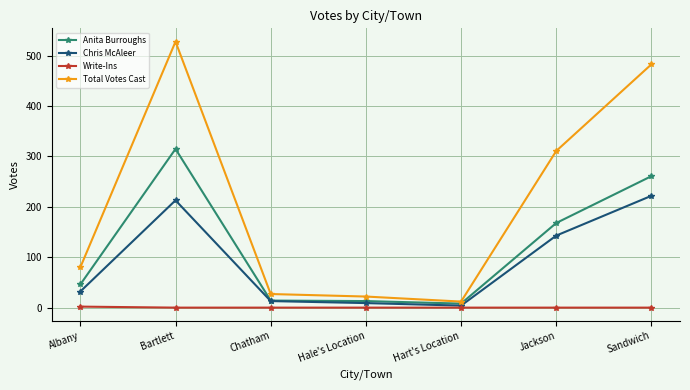

What is the difference between the second highest and second lowest values in the Chris McAleer series?

204